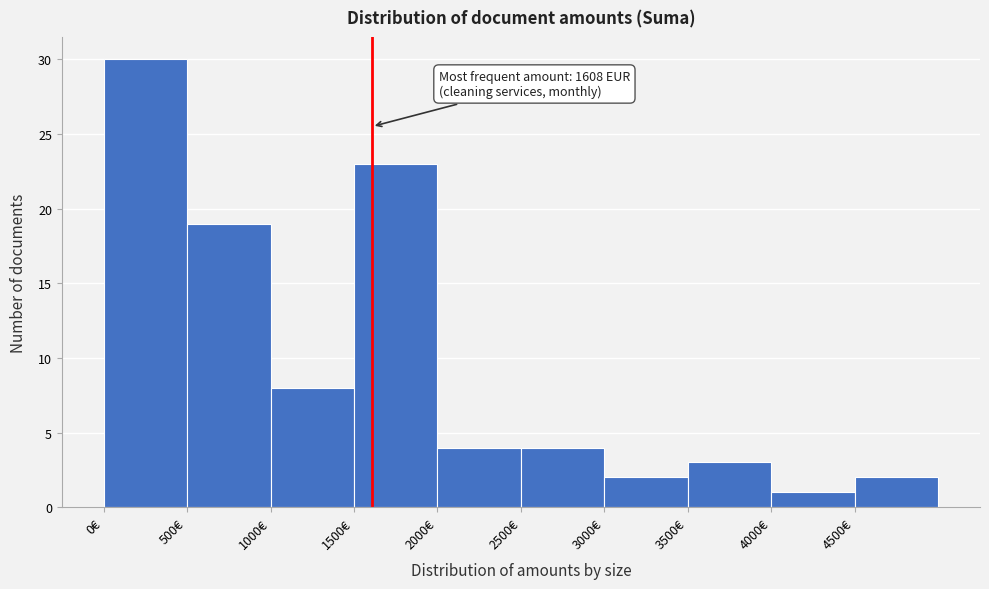

Which range on the x-axis has the tallest bar?

0 to 500